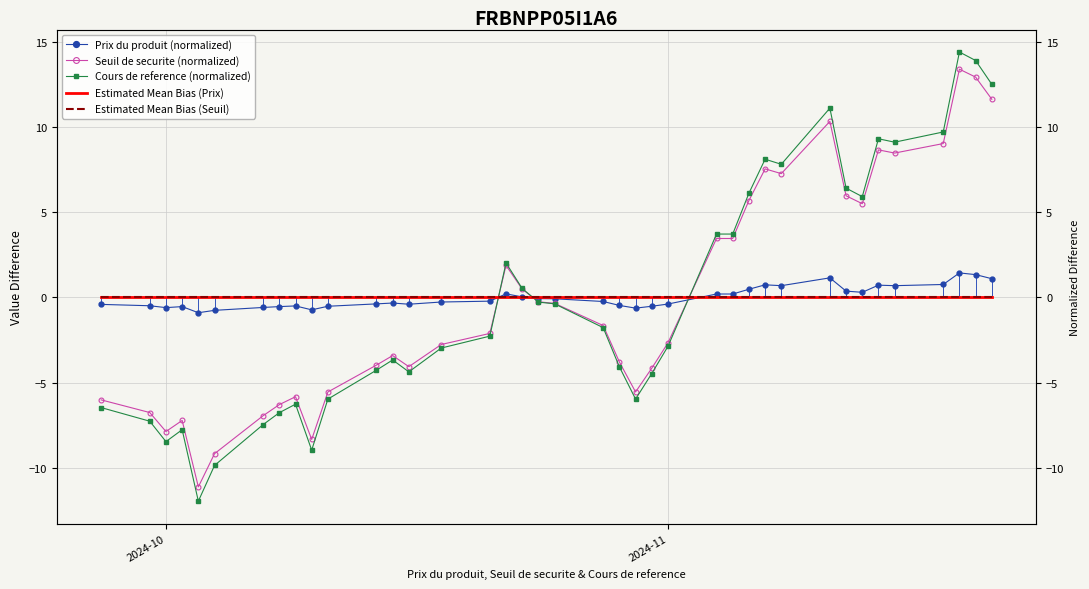

How many negative values does the Prix du produit (normalized) series have?

23